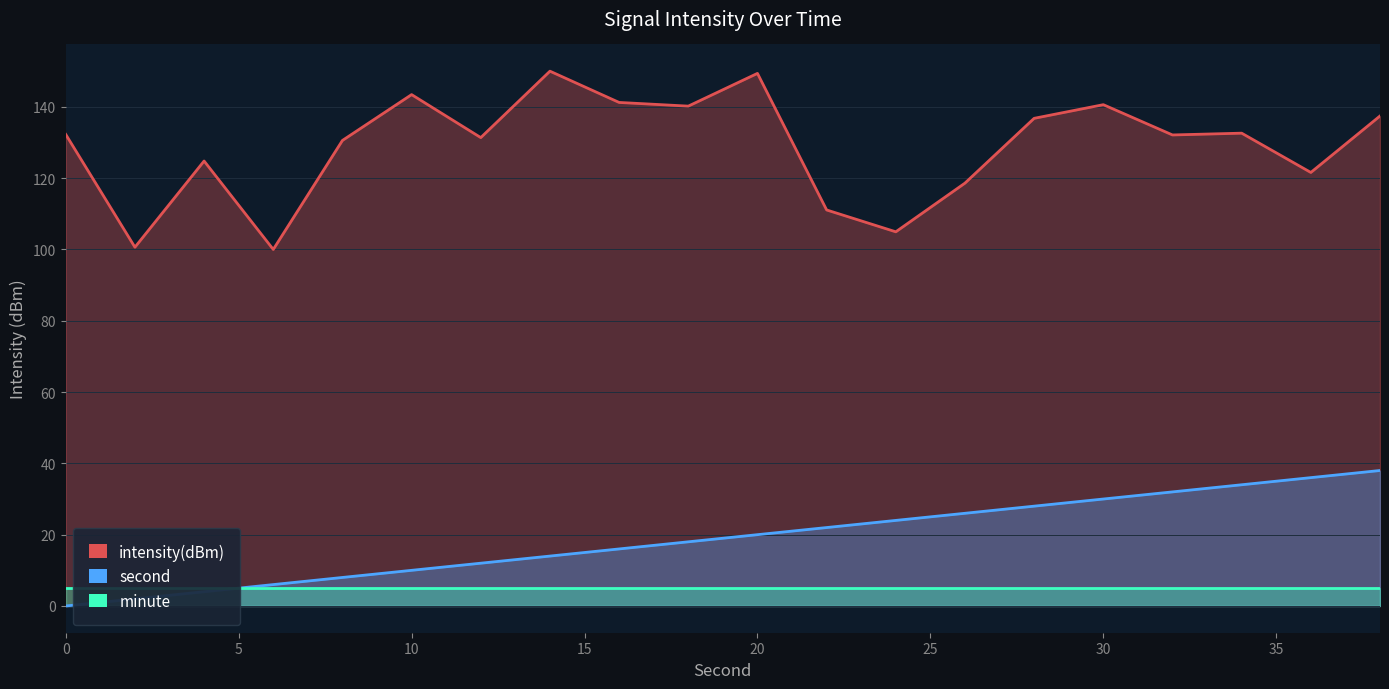

Where is the first local minimum for intensity(dBm)?

2